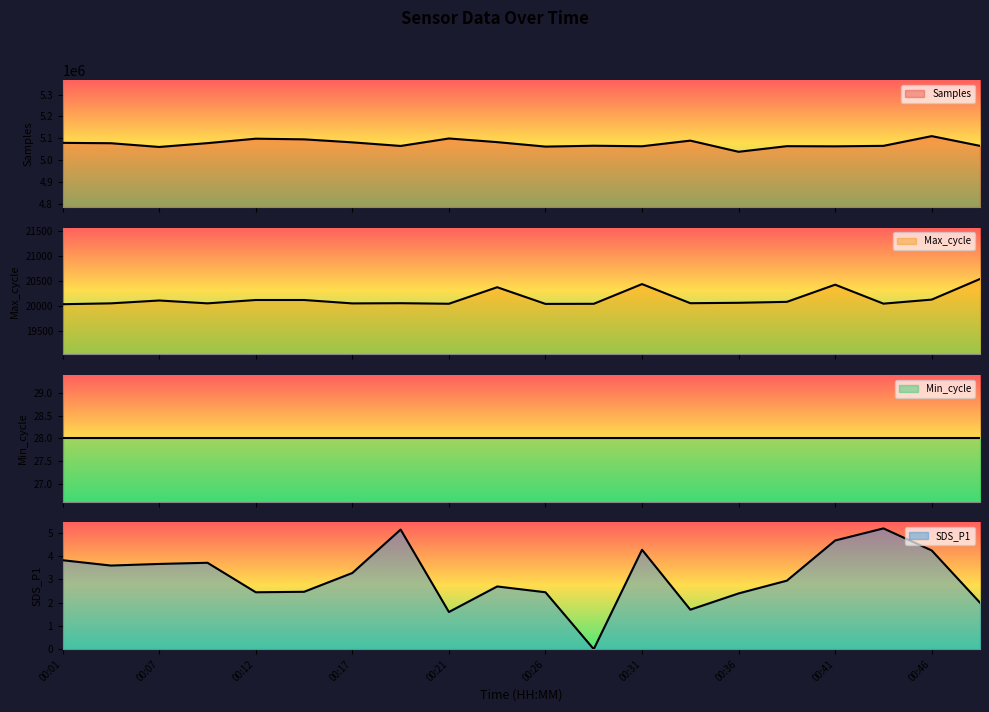

Which series has the widest spread of values?

Samples